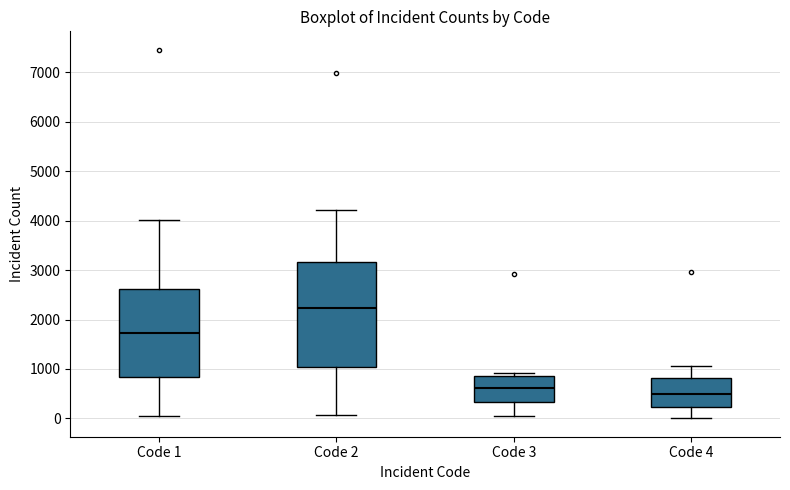

Which box's median line is the highest?

Code 2